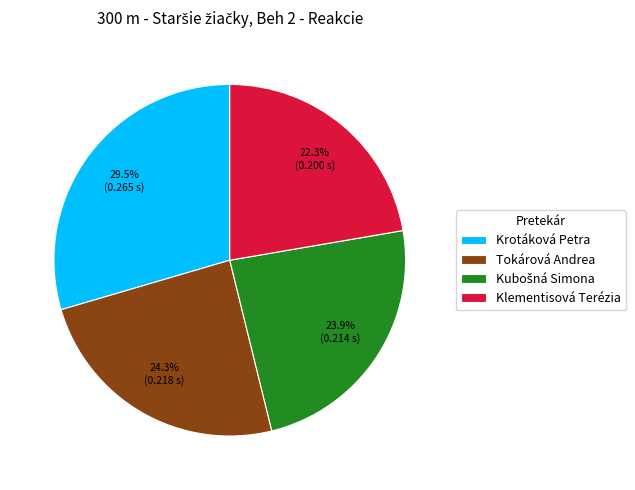

What is the total percentage of Tokárová Andrea and Klementisová Terézia?

46.6%